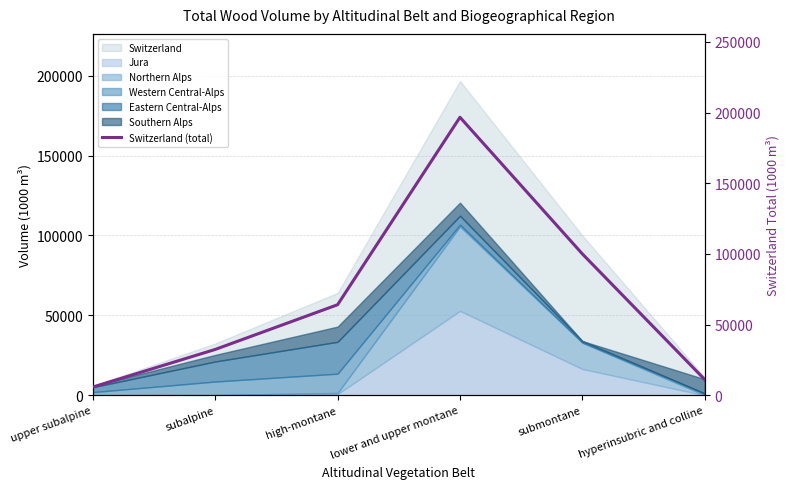

Reading left to right, transcribe all the data shown in this chart.

upper subalpine=5821	subalpine=32403	high-montane=64044	lower and upper montane=196656	submontane=99987	hyperinsubric and colline=11104